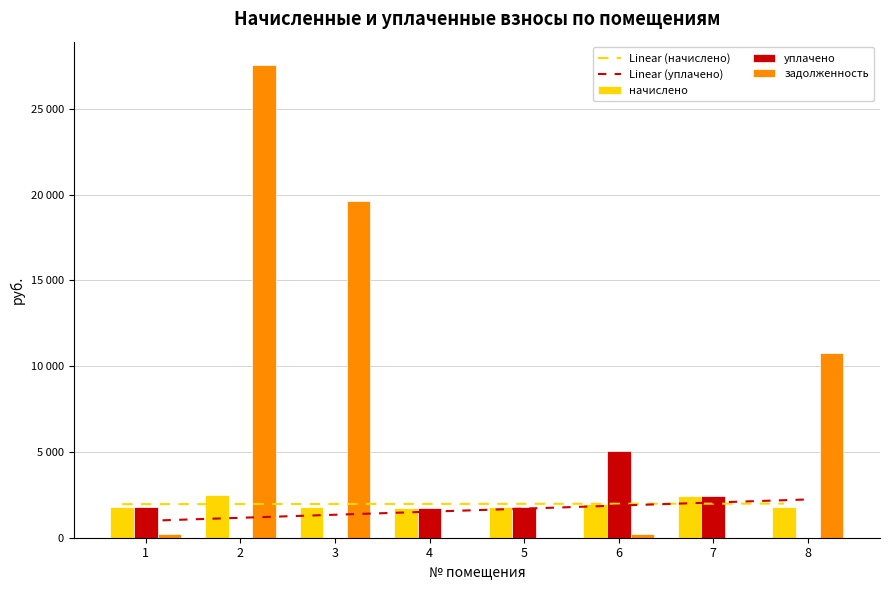

What is the sum of the уплачено values at 1 and 8?

1786.5